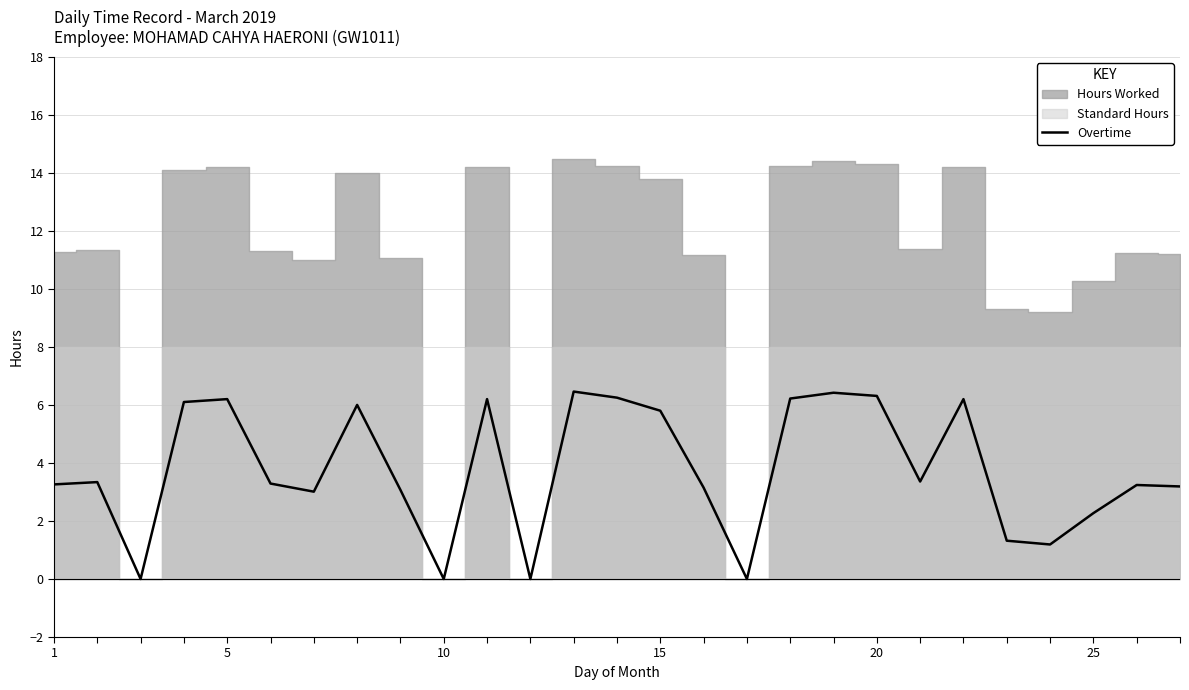

How many lines are shown in the chart?

1